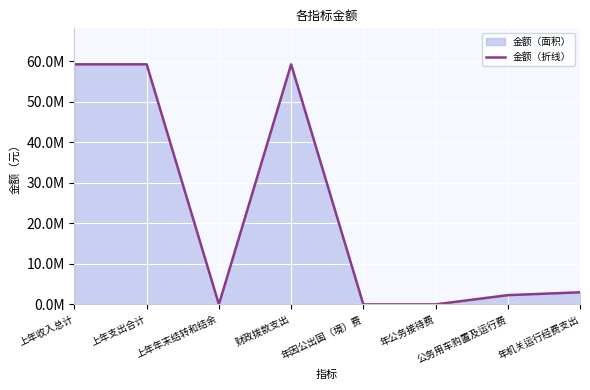

Reading right to left, what are all the values shown in this chart?

2990278.2	2280700.0	0.0	0.0	59293925.2	0.0	59293925.2	59293925.2